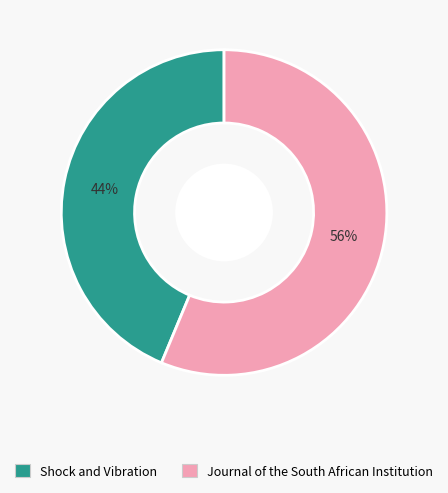

How many slices are in this pie chart?

2